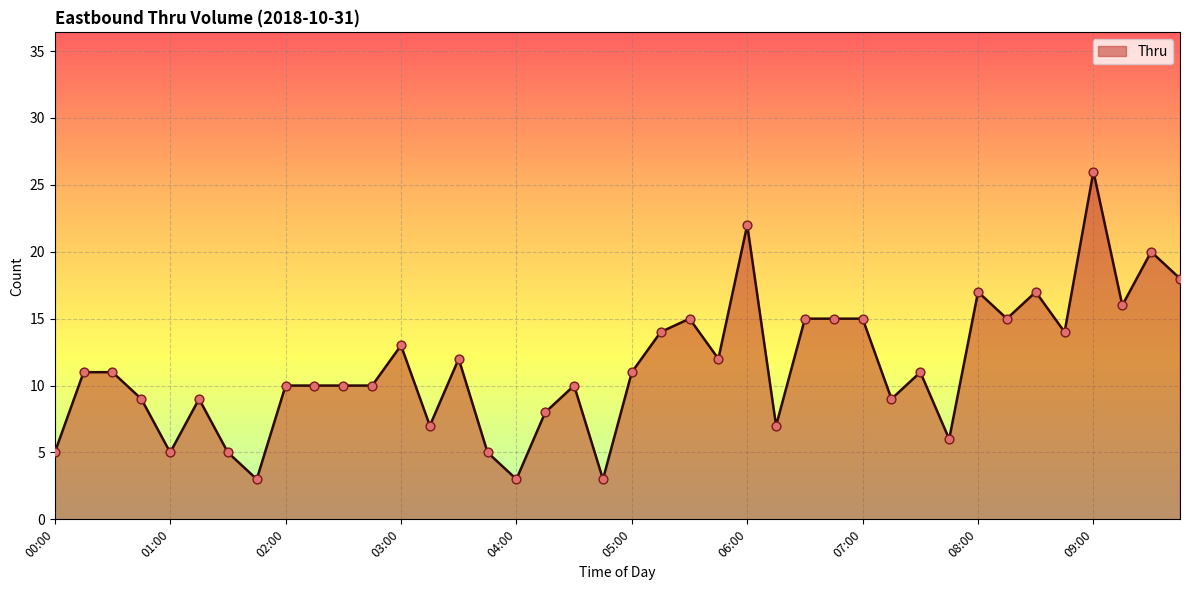

What is the maximum value shown in the chart?

26